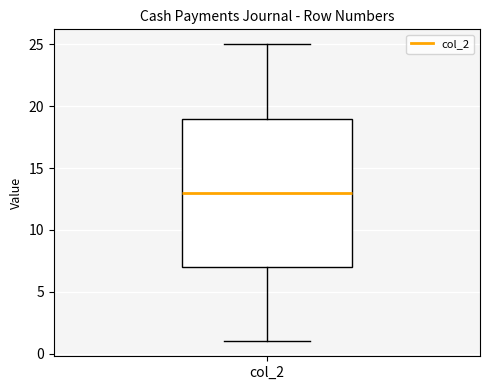

Transcribe this box plot: give where the median line is, the range the box spans, and where the two whiskers end, as read against the y-axis. The values are not printed on the chart, so give them approximately, as read against the axis.

median 13, box 7 to 19, whiskers 1 to 25